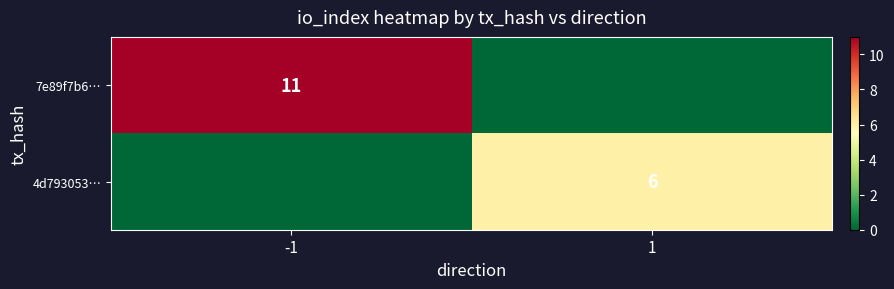

The value of 7e89f7b6… at -1 is 7. True or false?

False